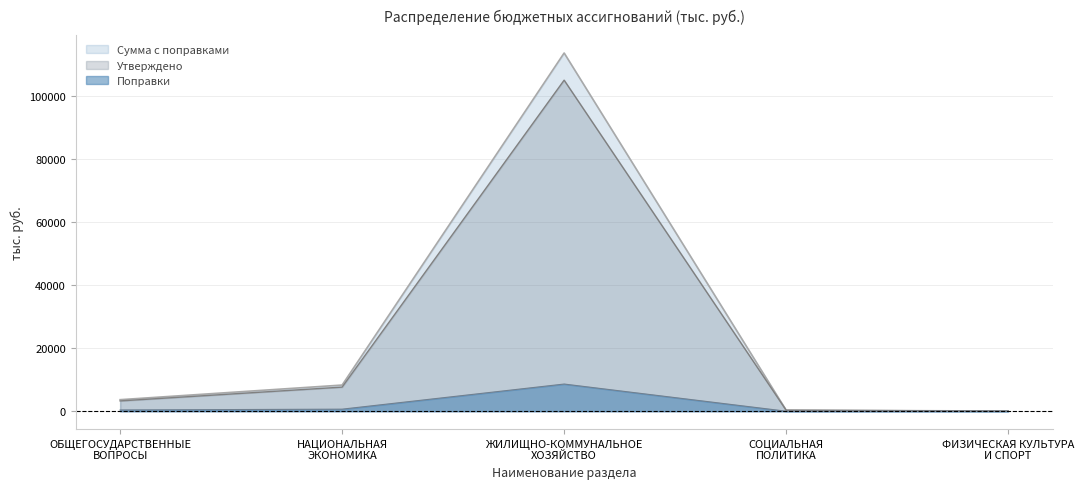

What is the difference between the Сумма с поправками values at СОЦИАЛЬНАЯ
ПОЛИТИКА and ЖИЛИЩНО-КОММУНАЛЬНОЕ
ХОЗЯЙСТВО?

113349.8